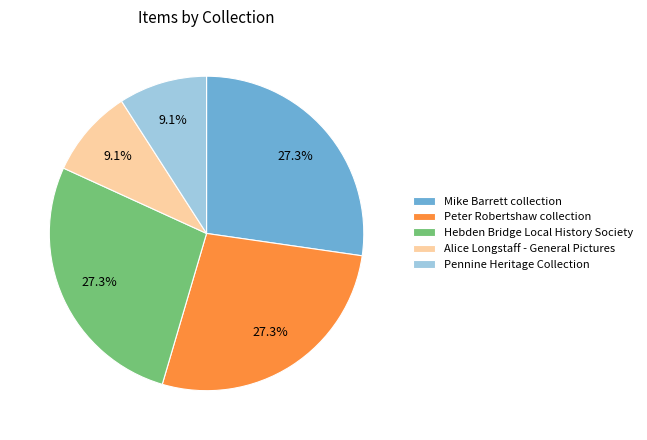

To the nearest percent, what is the average slice percentage?

20%